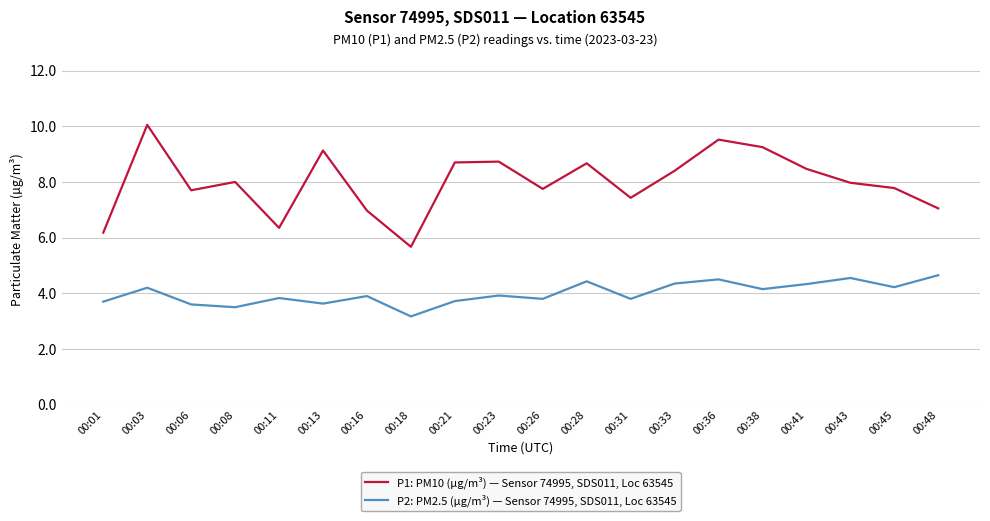

At which category is the sum across all series the highest?

00:03